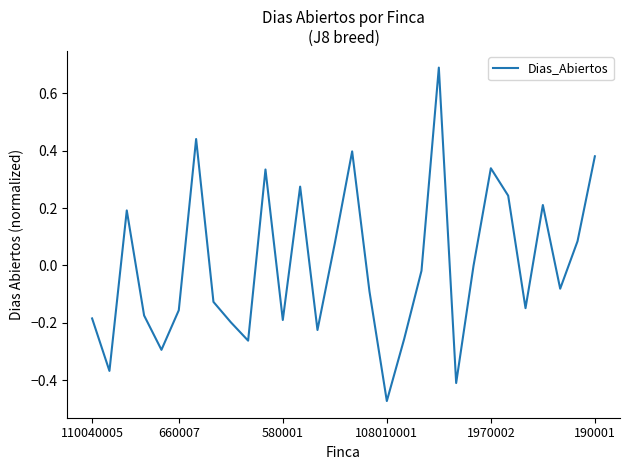

What is the difference between the maximum and minimum values?

1.2